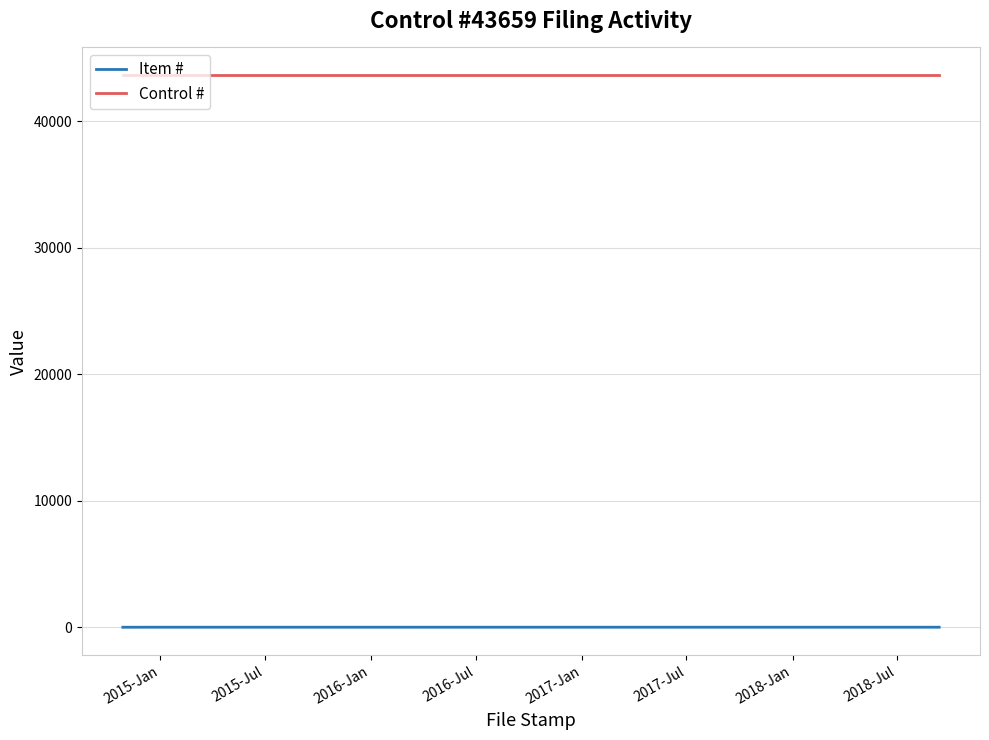

What is the maximum value shown in the chart?

43659